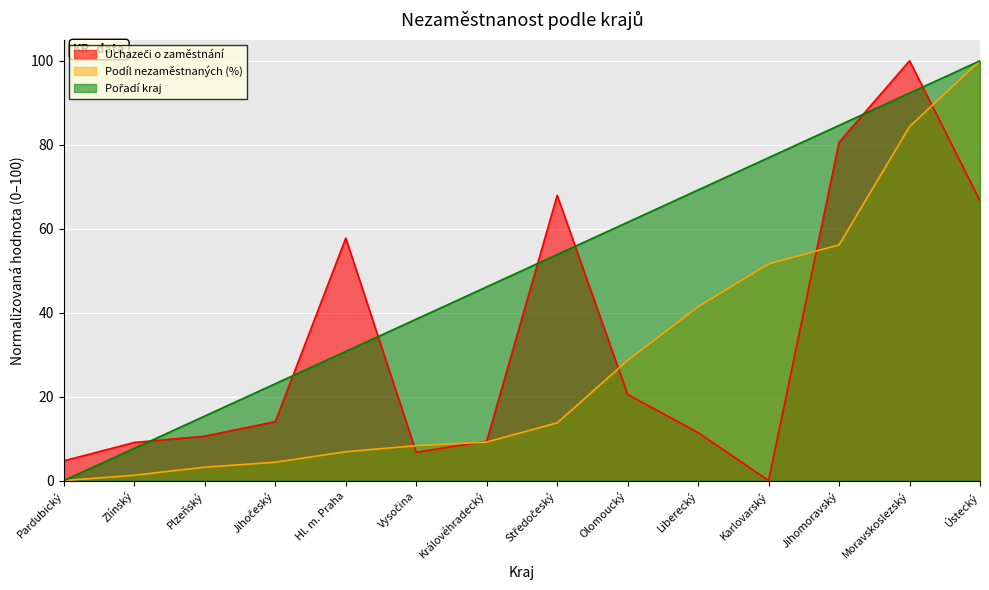

How many lines are shown in the chart?

3